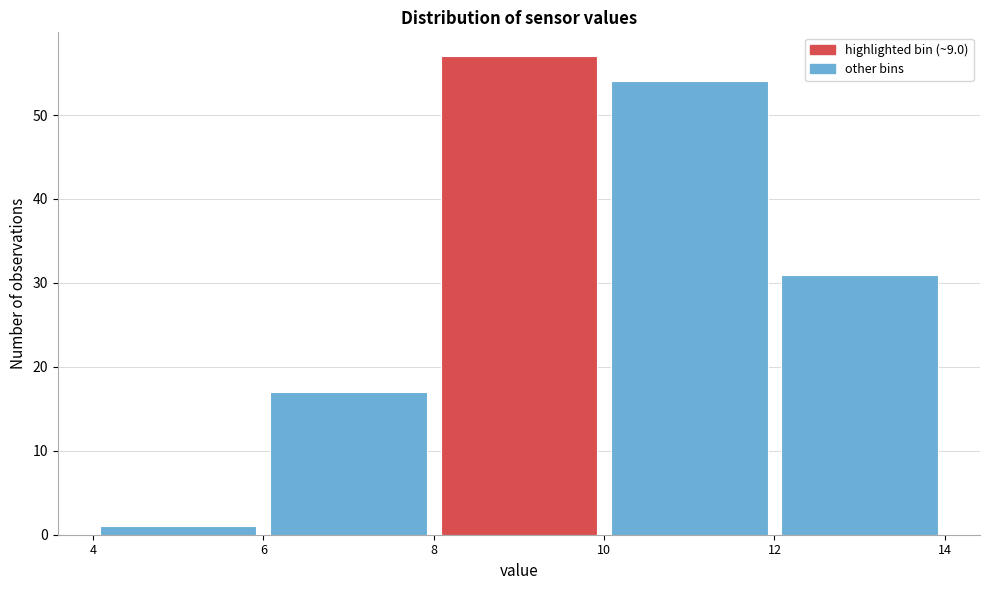

What is the height of the bar covering 6 to 8 on the x-axis? The values are not printed on the chart, so give them approximately, as read against the axis.

17